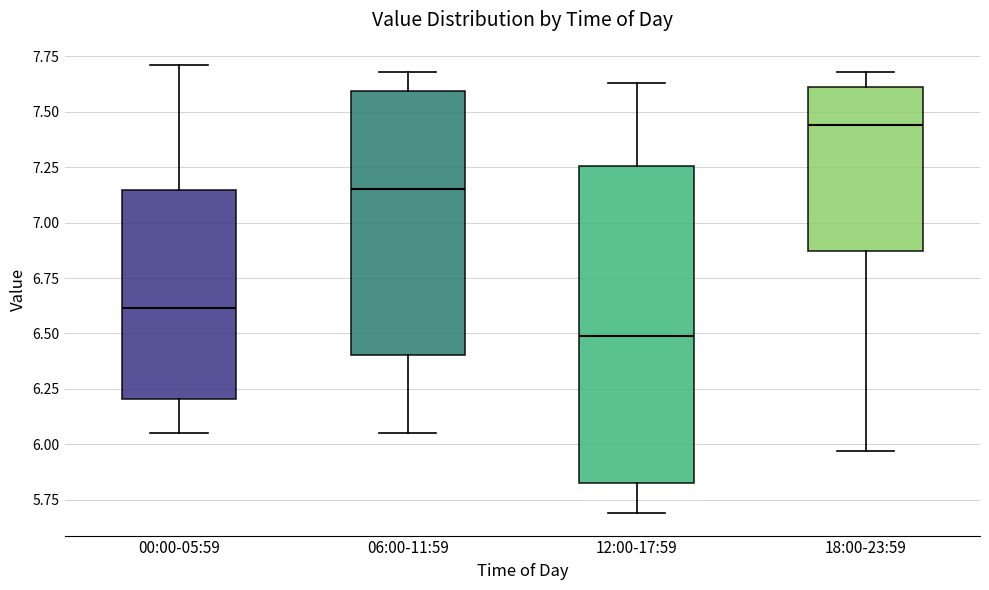

Which box has the lowest median line?

12:00-17:59